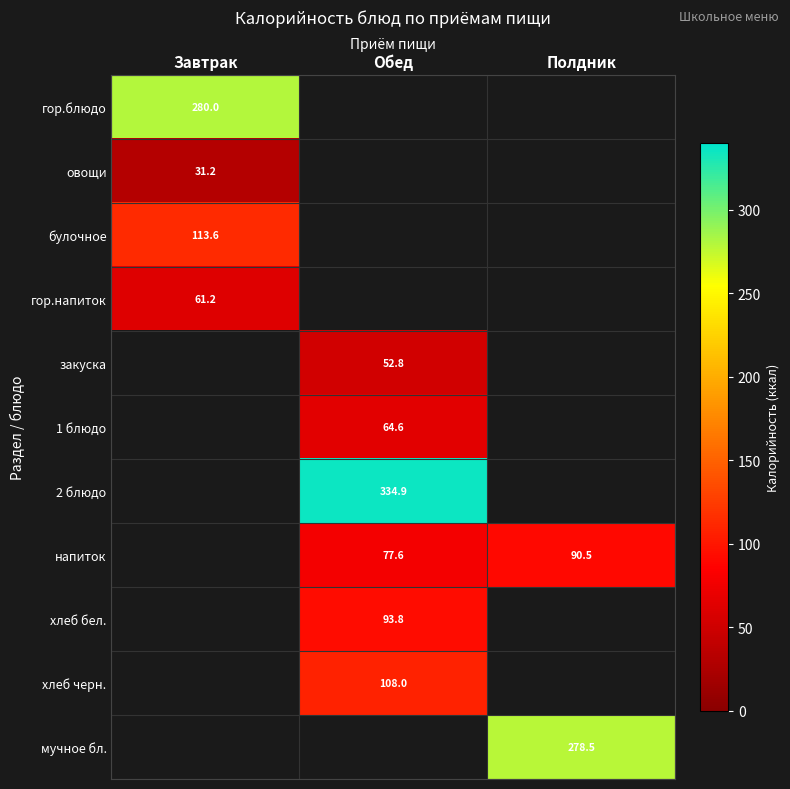

Is it true that напиток equals 16.6 at Обед?

False